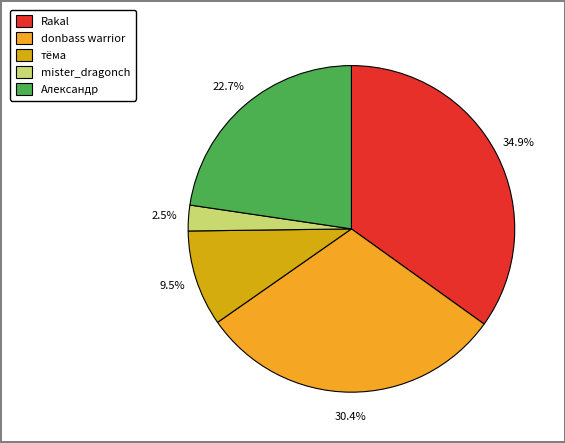

Between donbass warrior and mister_dragonch, which is larger?

donbass warrior